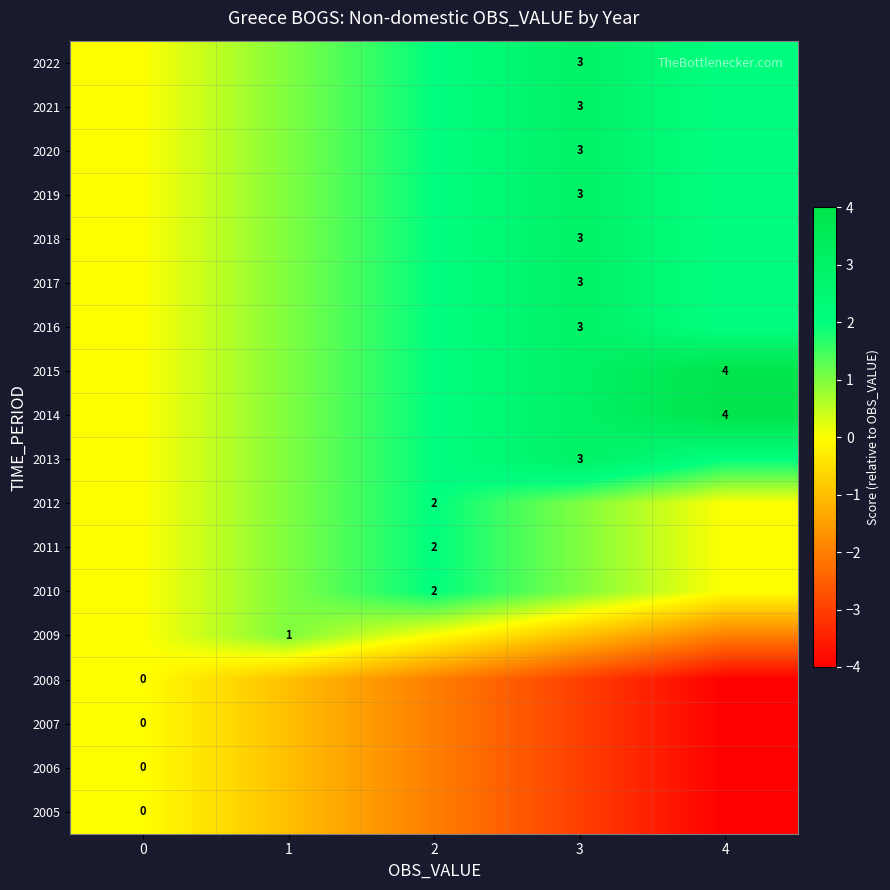

What is the maximum value shown in the chart?

4